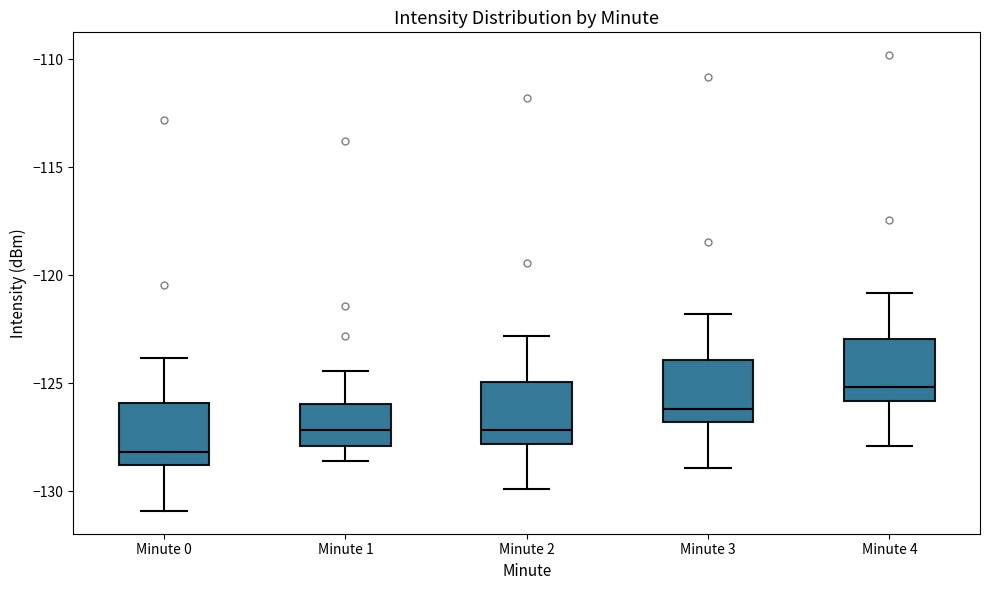

Where does the upper whisker of the box for Minute 1 end on the y-axis? The values are not printed on the chart, so give them approximately, as read against the axis.

-124.5